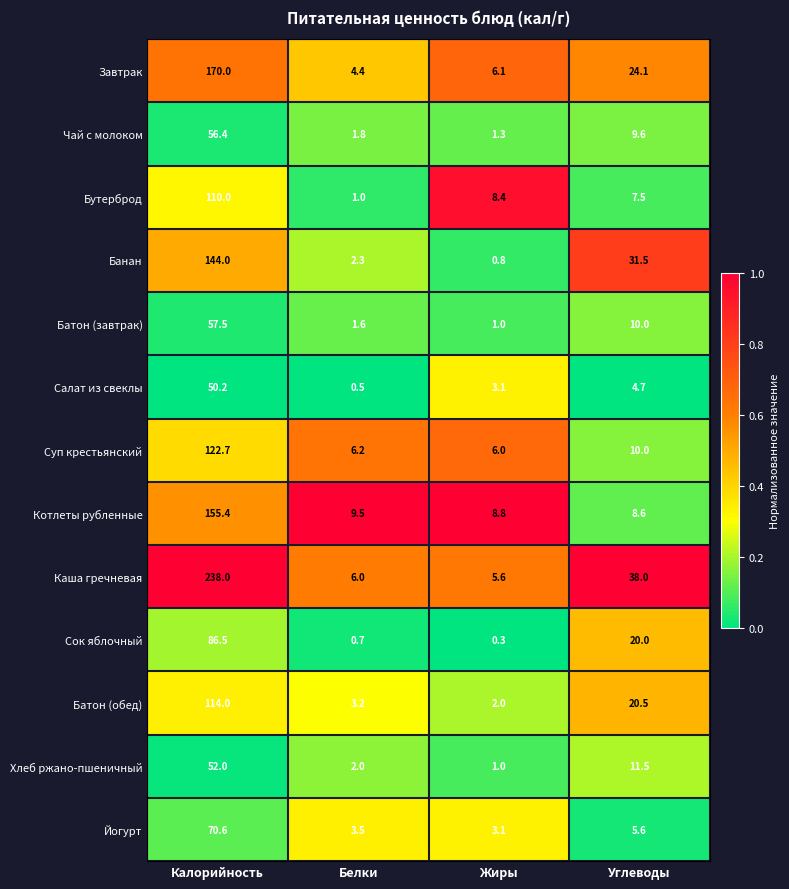

At which category does the chart reach its peak across all series?

Калорийность